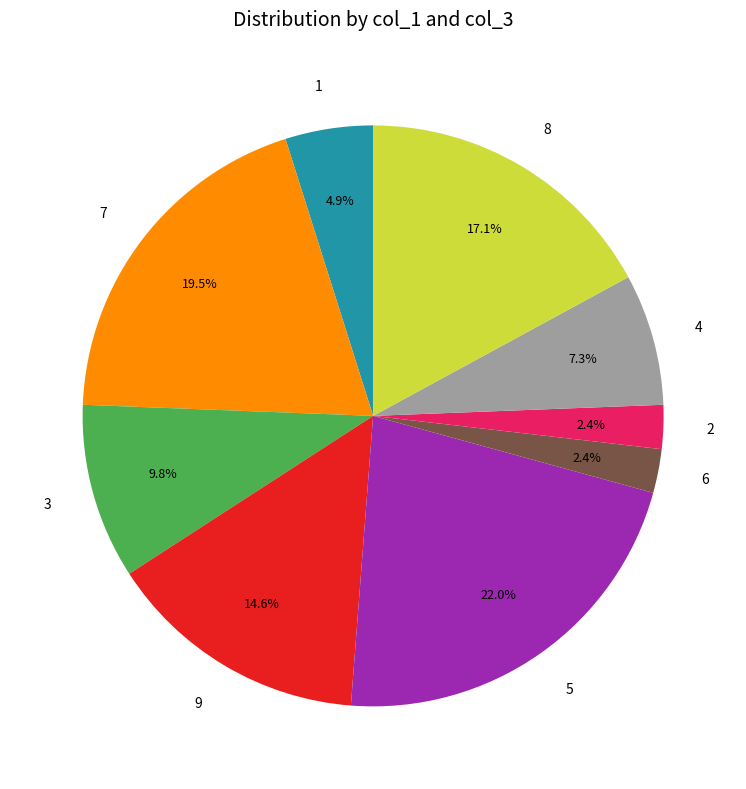

To the nearest percent, what percentage of the pie is 1?

5%